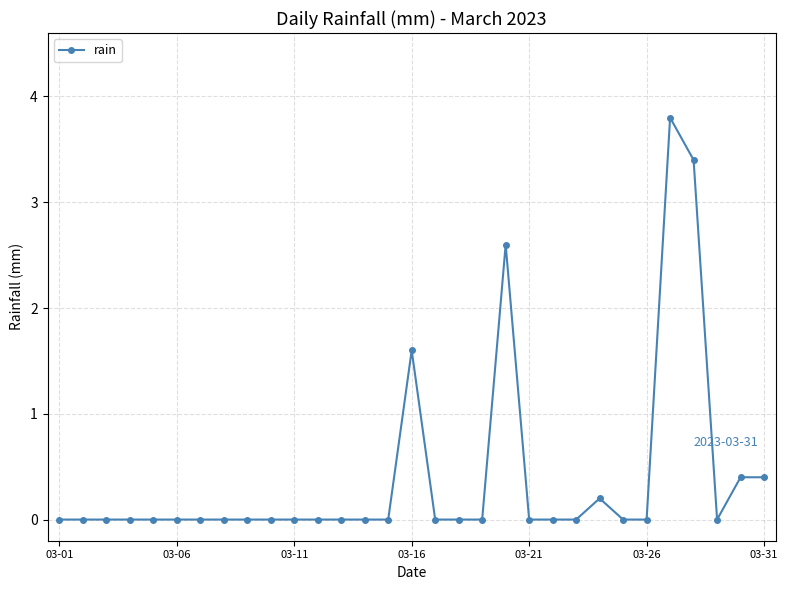

What is the average value?

0.4